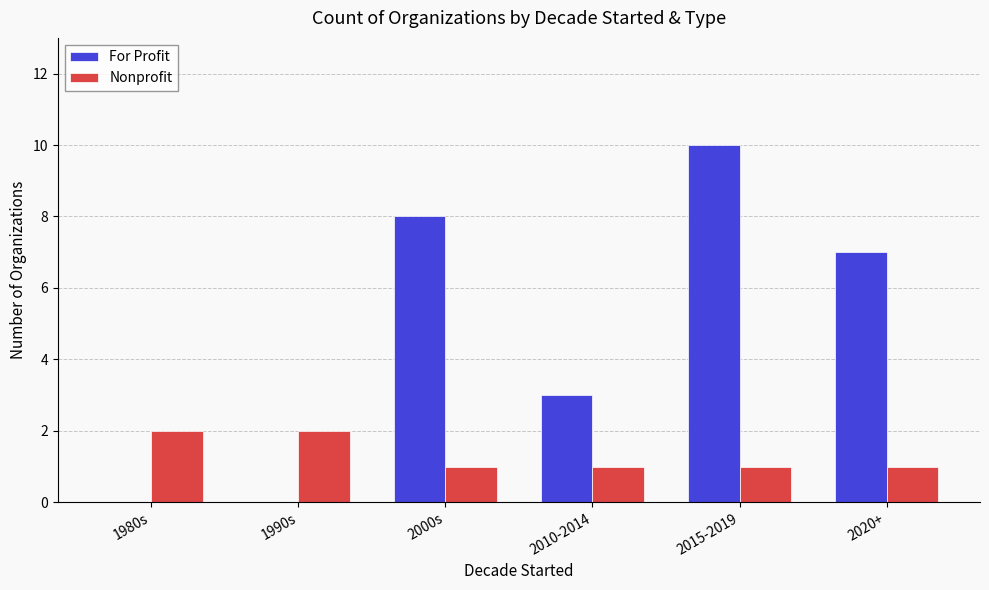

Which series has the largest range (max minus min)?

For Profit